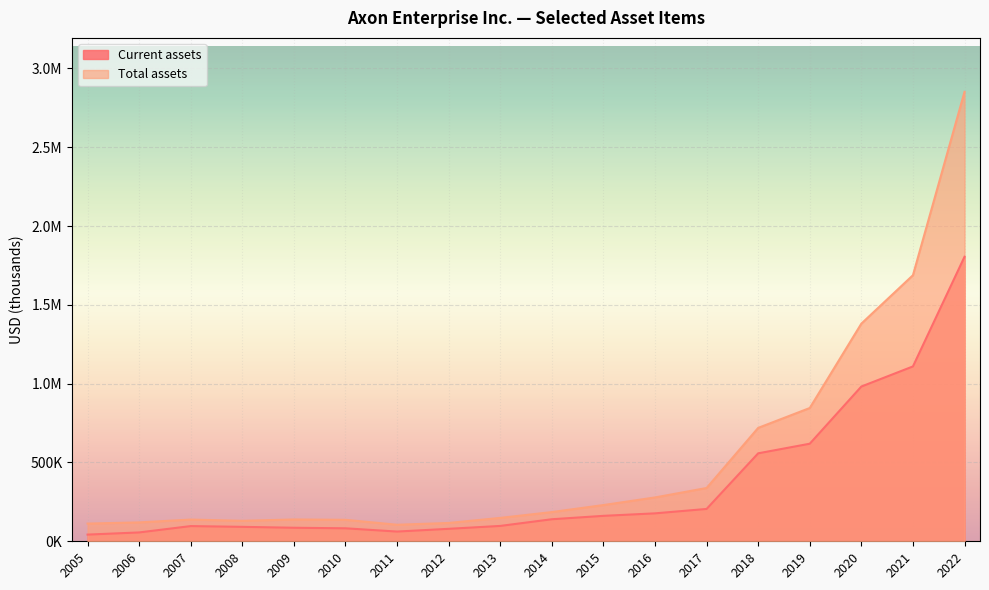

In Current assets, how many points are higher than both neighbors (excluding endpoints)?

1